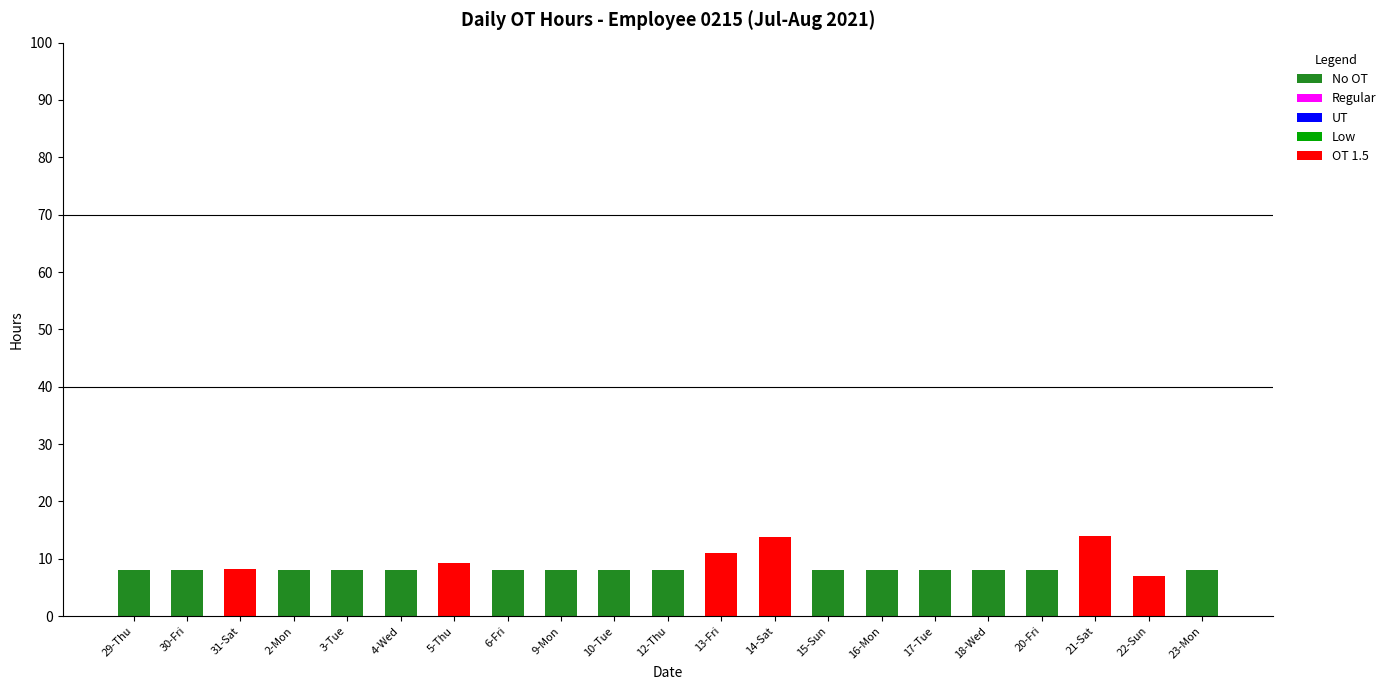

What is the sum of the No OT values at 10-Tue and 13-Fri?

8.0